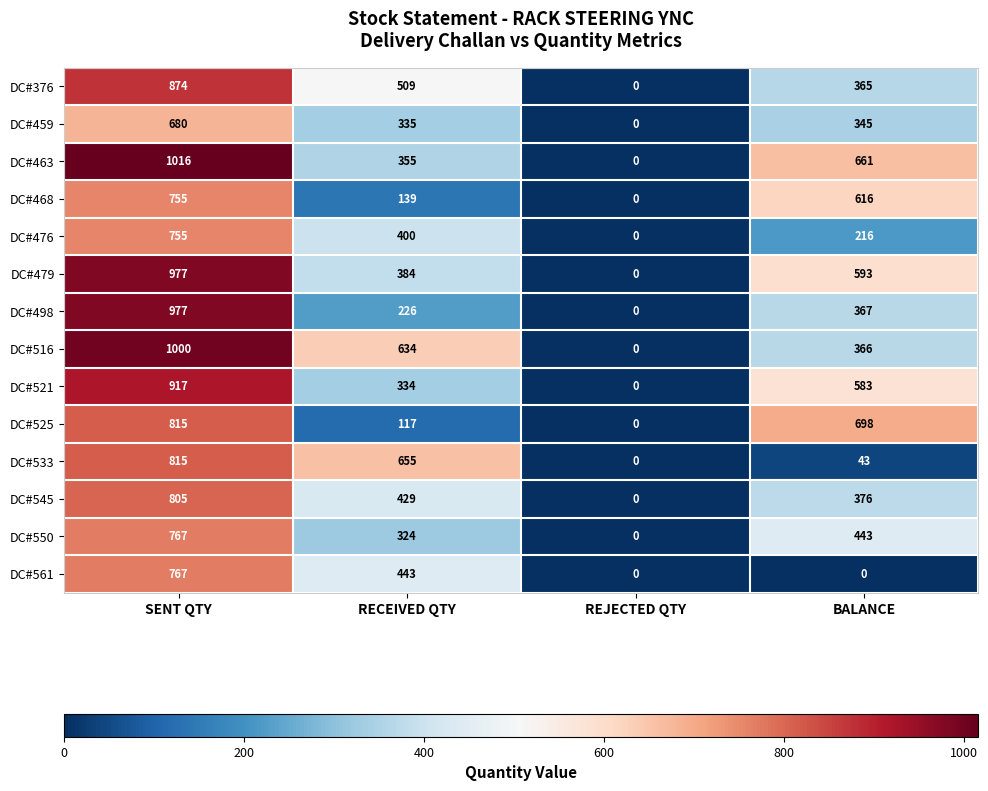

Which series has the largest total across all categories?

DC#463